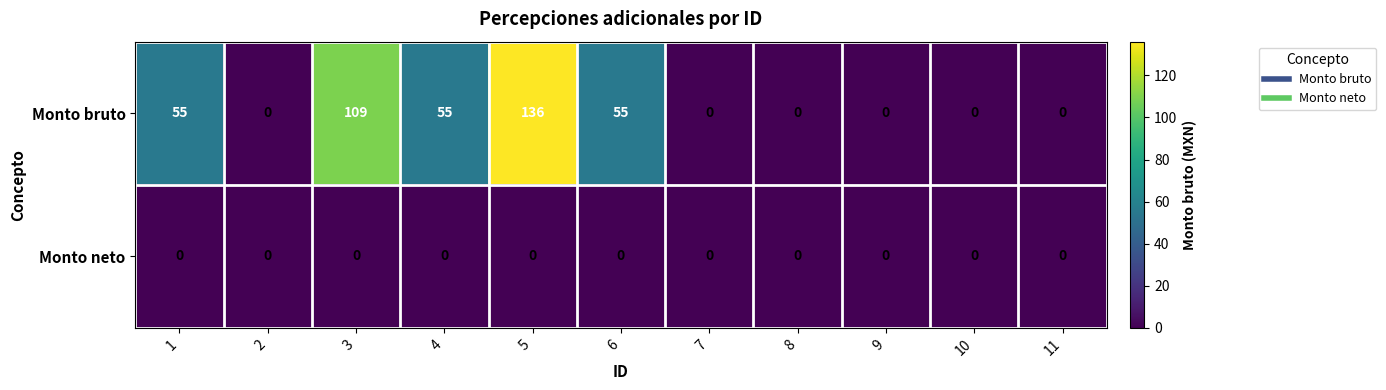

List the series in order of their overall mean, highest first.

Monto bruto, Monto neto